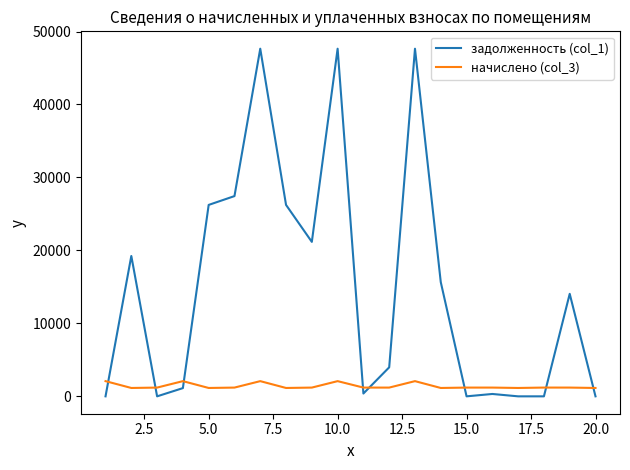

Which series has the largest total across all categories?

задолженность (col_1)